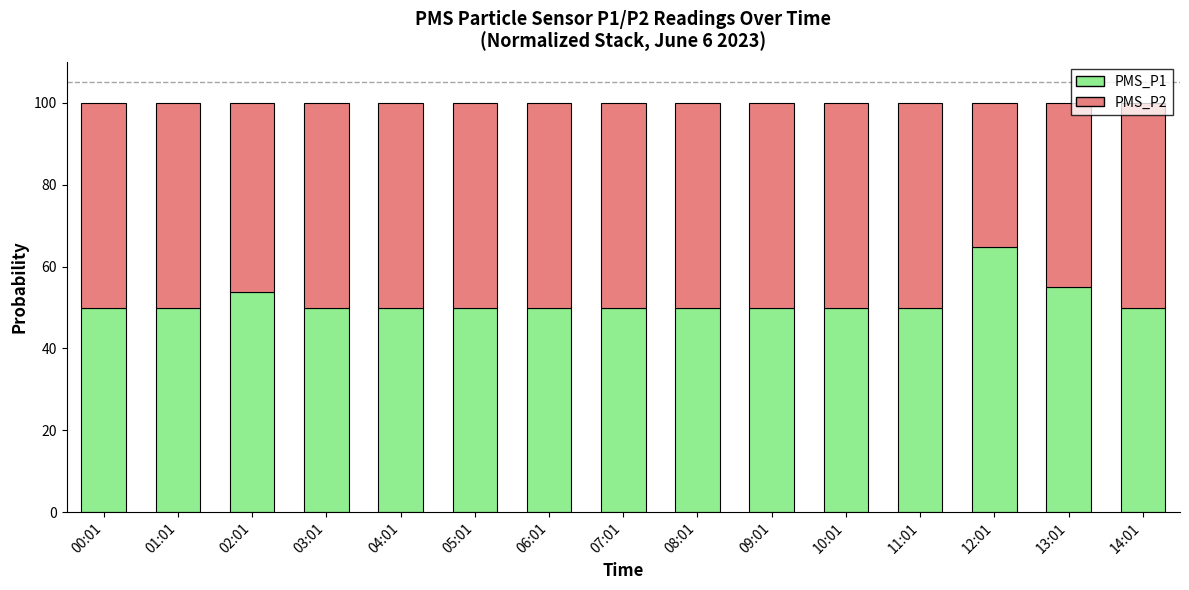

What is the difference between the maximum and minimum values in the PMS_P1 series?

14.7